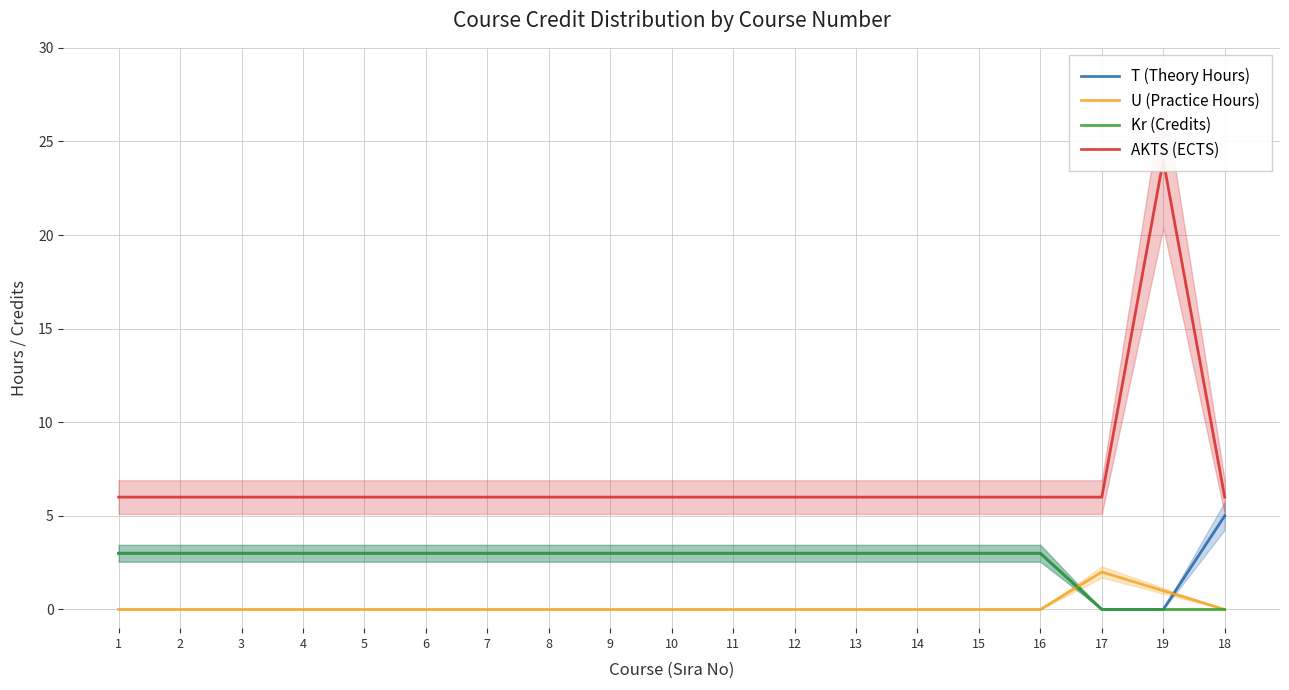

At 16, list the series in order from largest to smallest.

AKTS (ECTS), T (Theory Hours), Kr (Credits), U (Practice Hours)